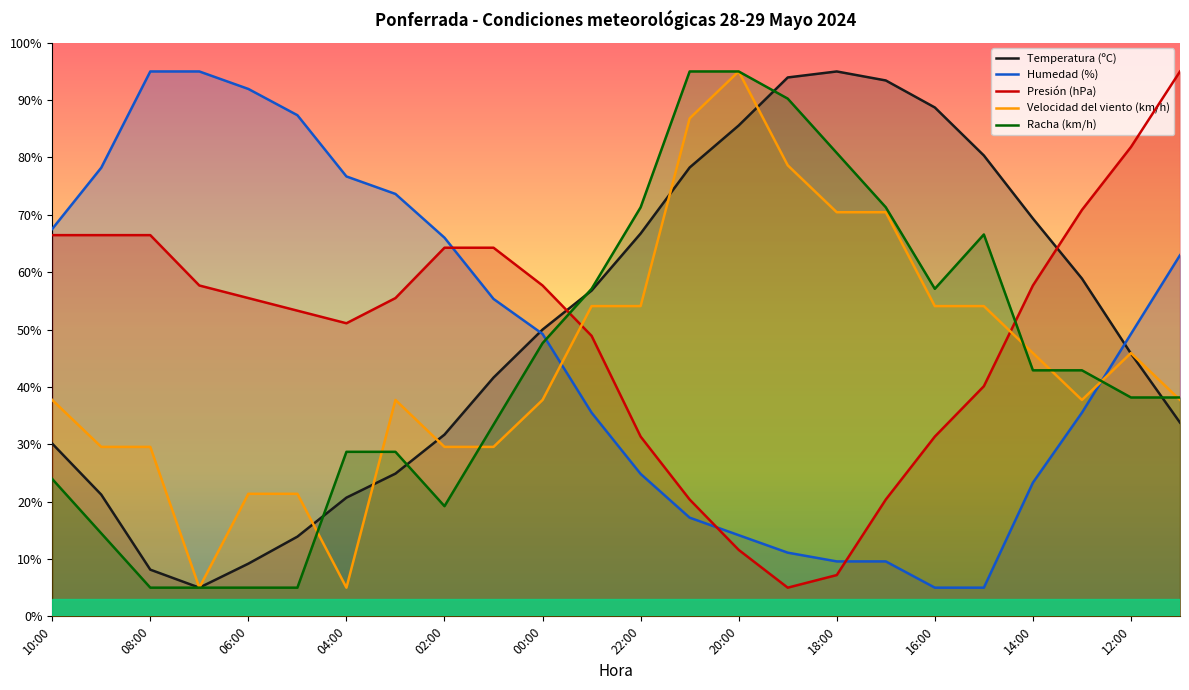

Is it true that Humedad (%) equals 66.0 at 02:00?

True